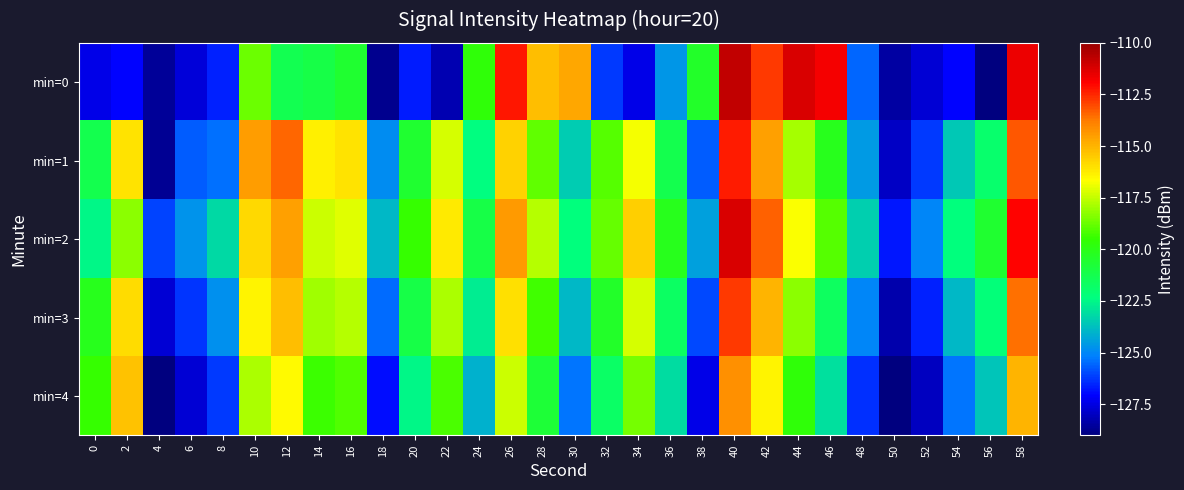

Which has a higher value, 54 or 48?

48